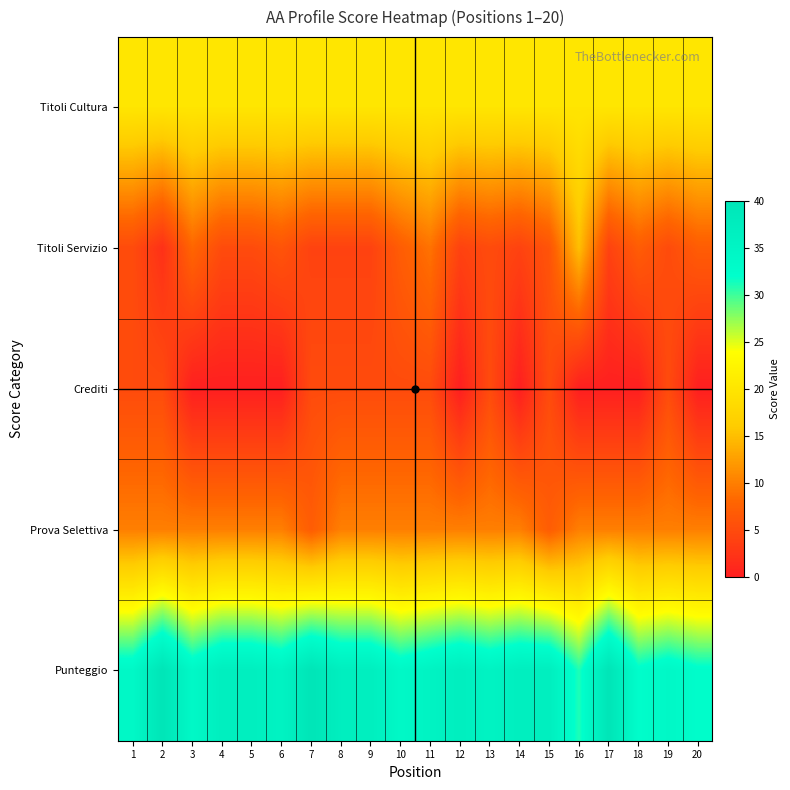

At which category does the chart reach its minimum across all series?

3